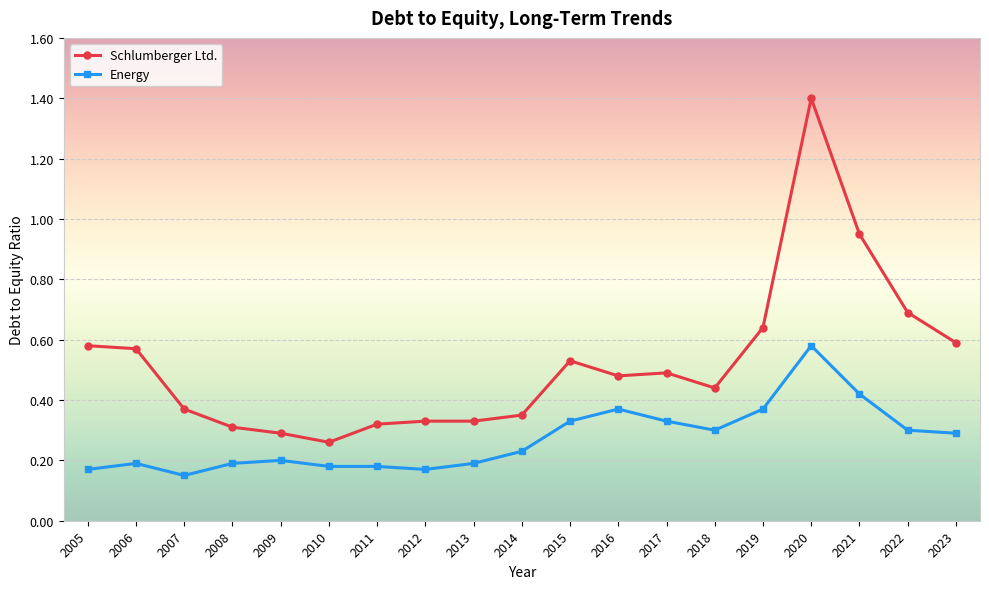

What are all the series names shown in the legend?

Schlumberger Ltd., Energy